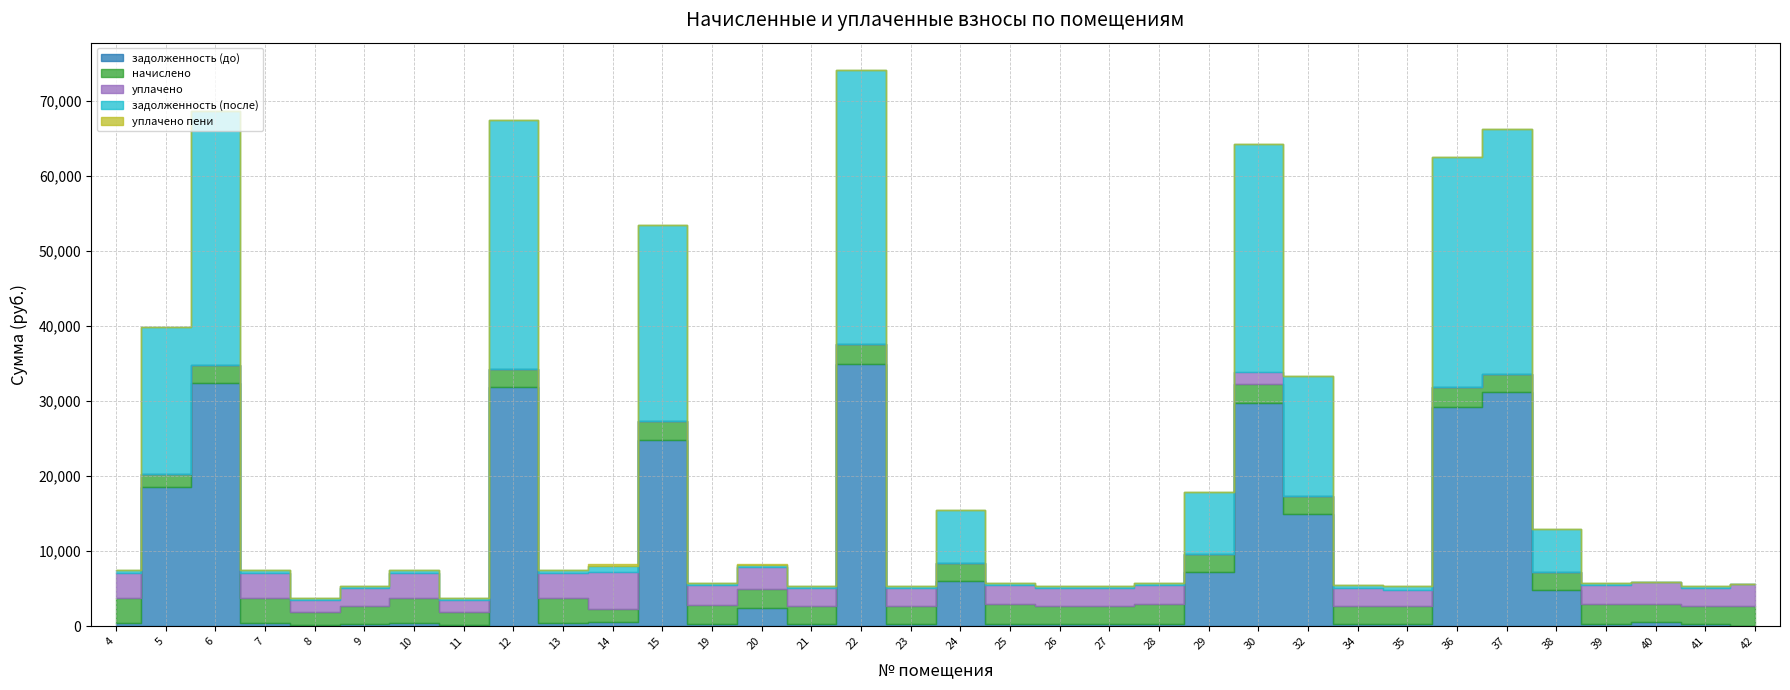

What is the average value of the начислено series?

2491.0